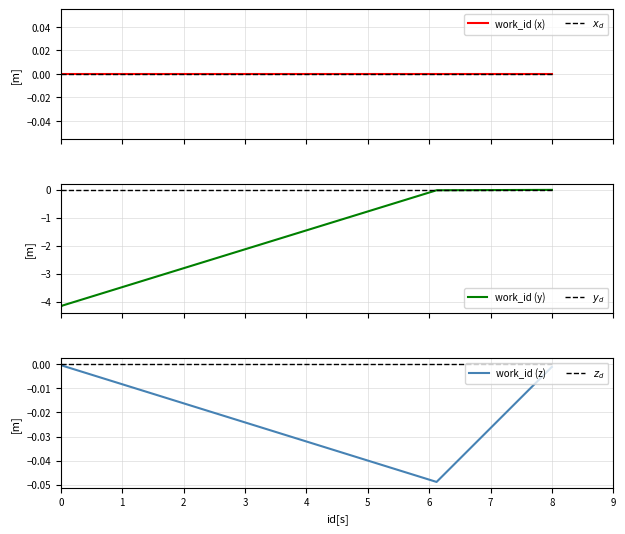

Reading left to right, what are all the values shown in this chart?

work_id (x): 0.0	0.0	0.0	0.0	0.0	0.0	0.0	0.0	0.0	0.0
$x_d$: 0.0	0.0	0.0	0.0	0.0	0.0	0.0	0.0	0.0	0.0
work_id (y): -4.2	-4.2	-4.2	-4.2	-4.2	-4.1	-0.0	-0.0	-0.0	-0.0
$y_d$: 0.0	0.0	0.0	0.0	0.0	0.0	0.0	0.0	0.0	0.0
work_id (z): 0.0	-0.0	-0.0	-0.0	-0.0	-0.0	-0.0	-0.0	-0.0	-0.0
$z_d$: 0.0	0.0	0.0	0.0	0.0	0.0	0.0	0.0	0.0	0.0